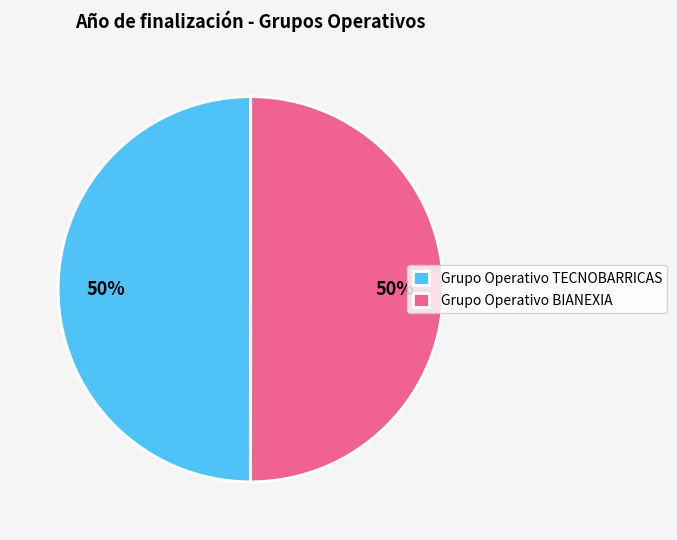

True or false: Grupo Operativo BIANEXIA accounts for 50% of the total.

True